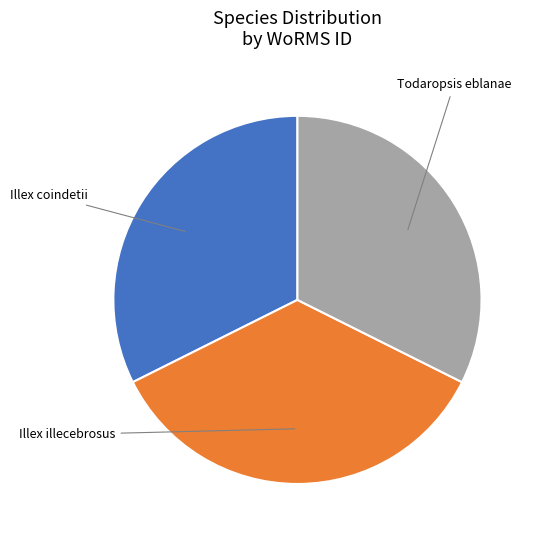

Is there any slice that represents more than half of the pie?

No